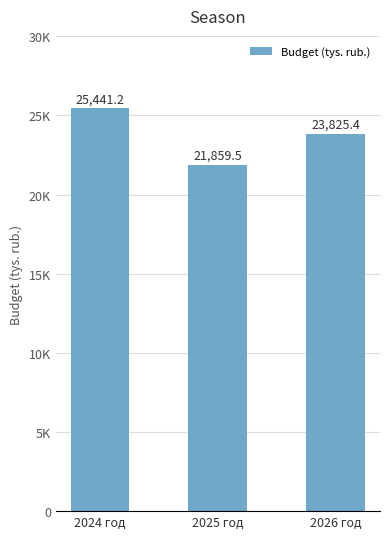

The chart shows a value of 7355.3 at 2024 год. True or false?

False